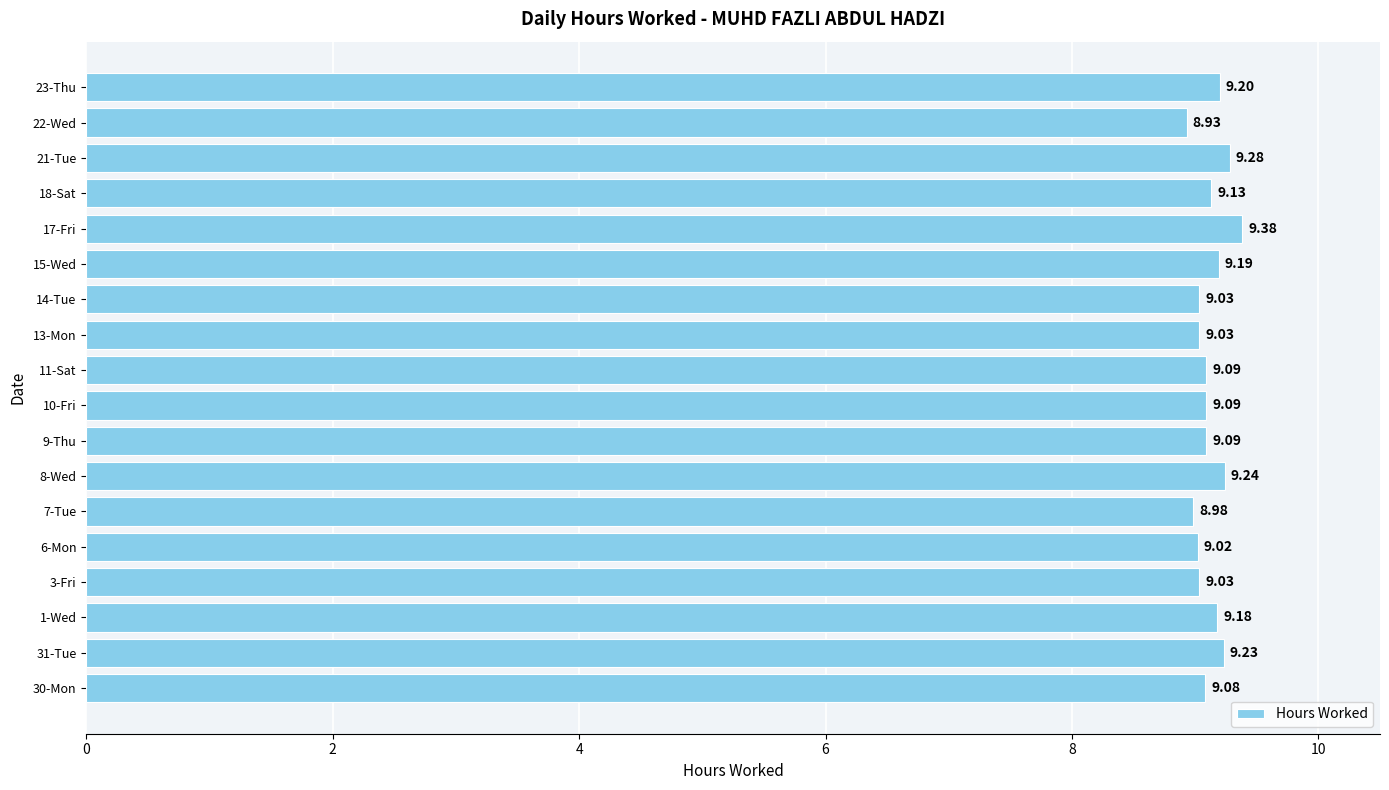

Approximately how many times larger is the value at 11-Sat compared to 9-Thu?

1.0